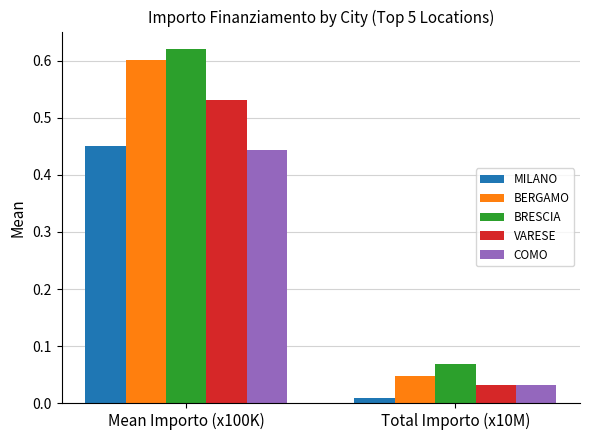

Which series changed the most between Mean Importo (x100K) and Total Importo (x10M)?

BERGAMO